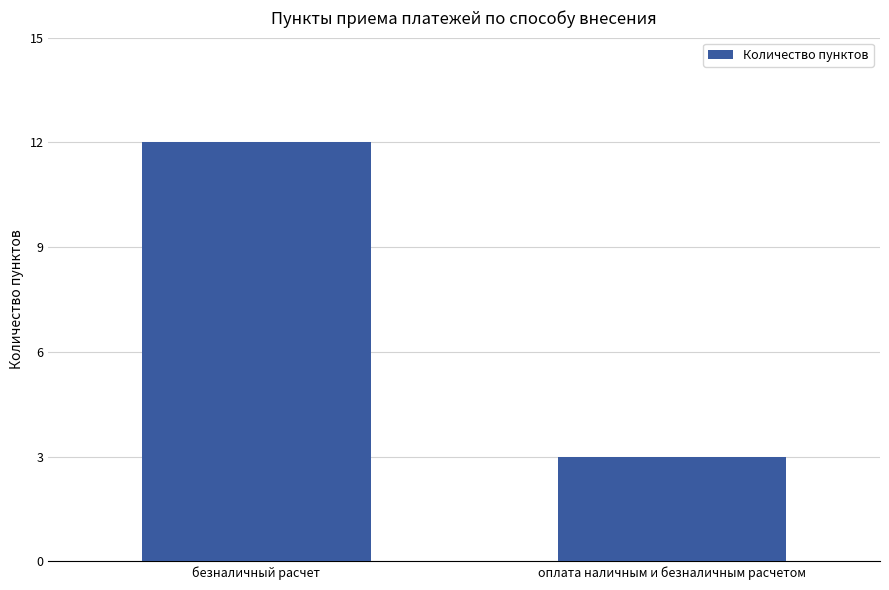

List the labels in order of value, largest first.

безналичный расчет, оплата наличным и безналичным расчетом